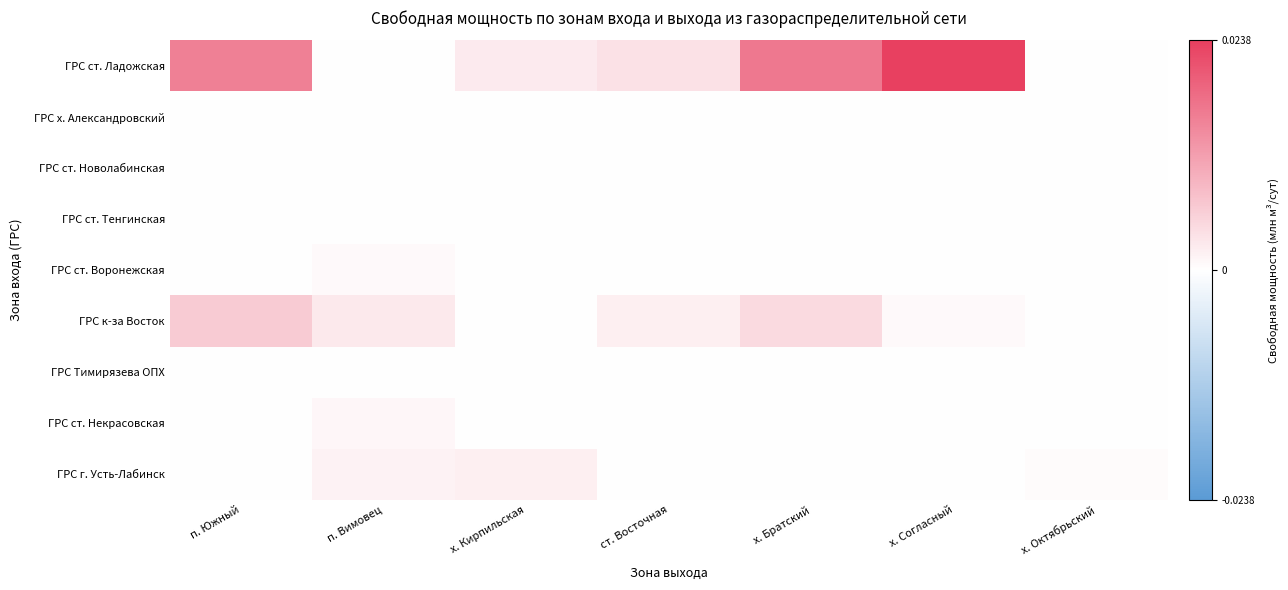

Which series has the largest range (max minus min)?

ГРС ст. Ладожская